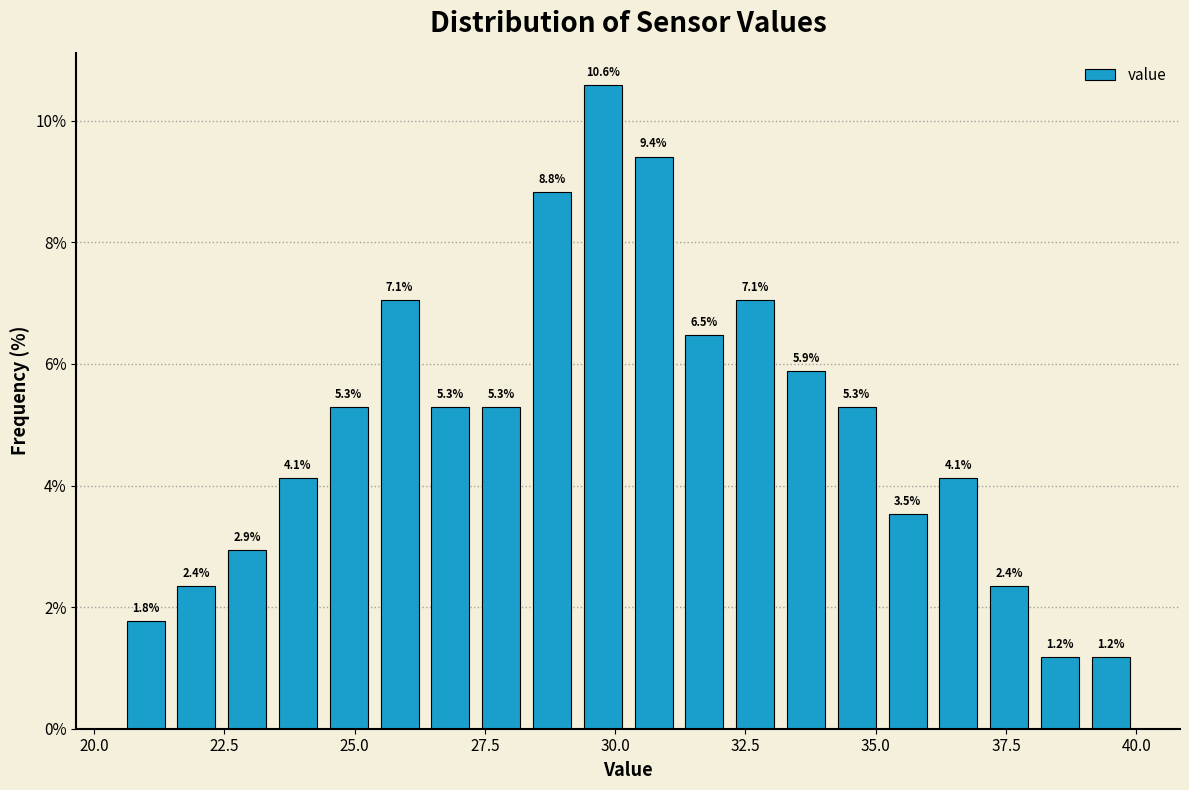

Read against the x-axis, roughly where is the centre of the tallest bar?

30.0